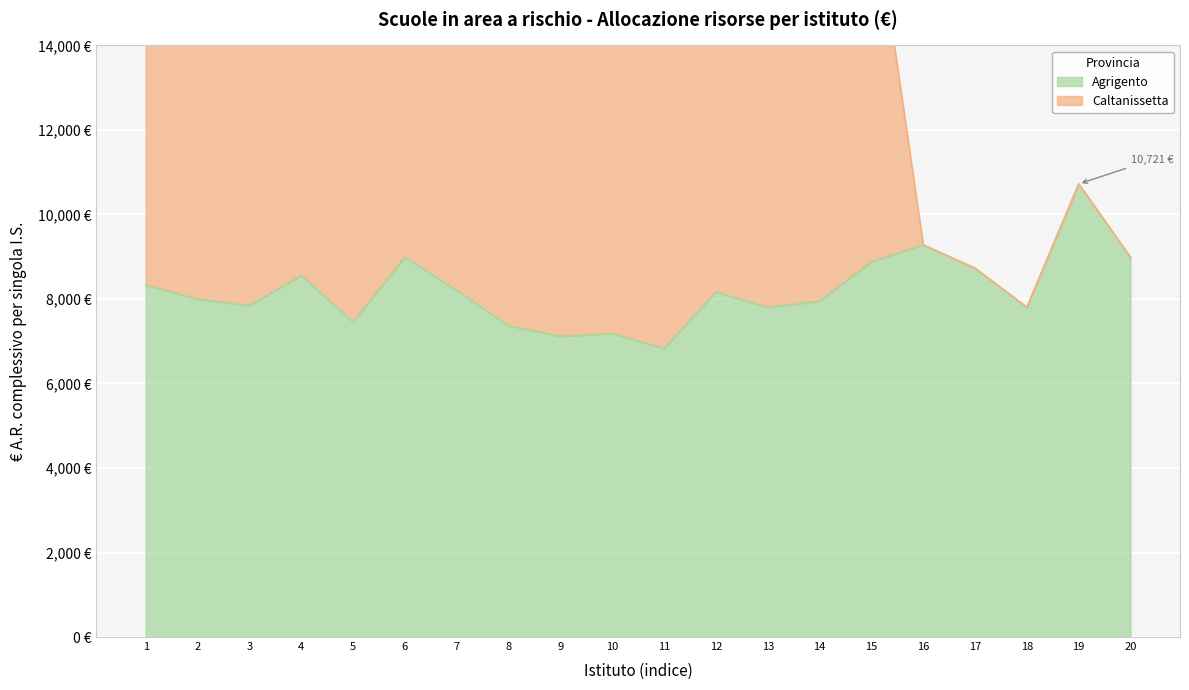

What is the value of the 3rd point from the left?

7844.2